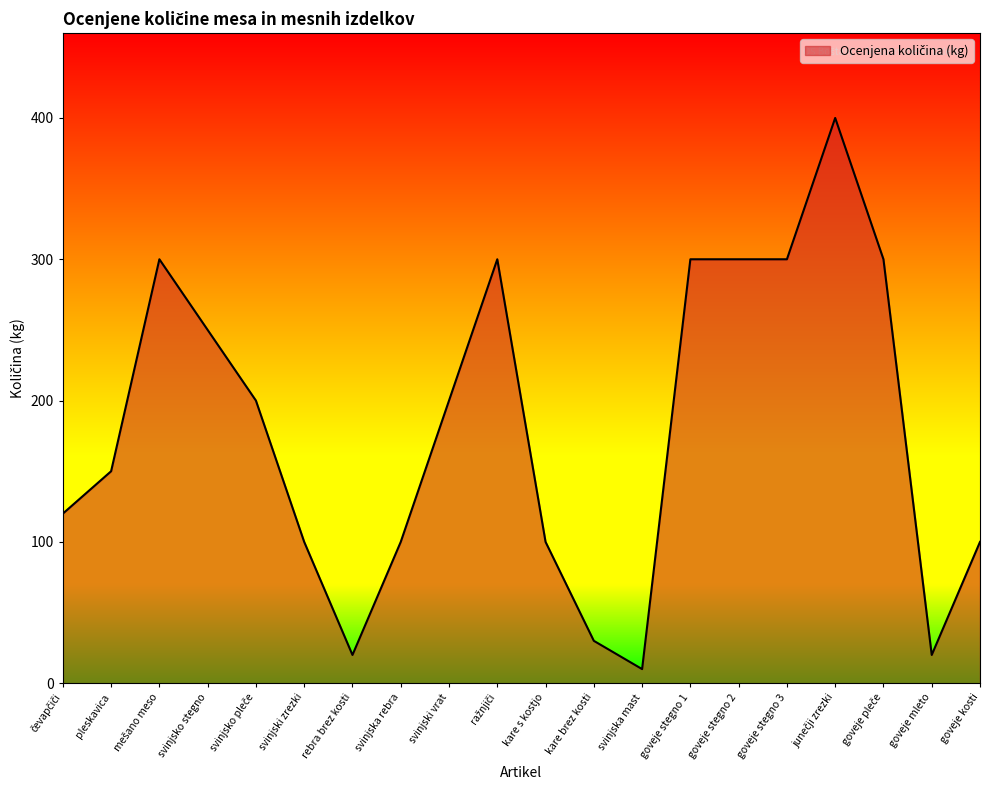

The chart shows a value of 20 at kare s kostjo. True or false?

False